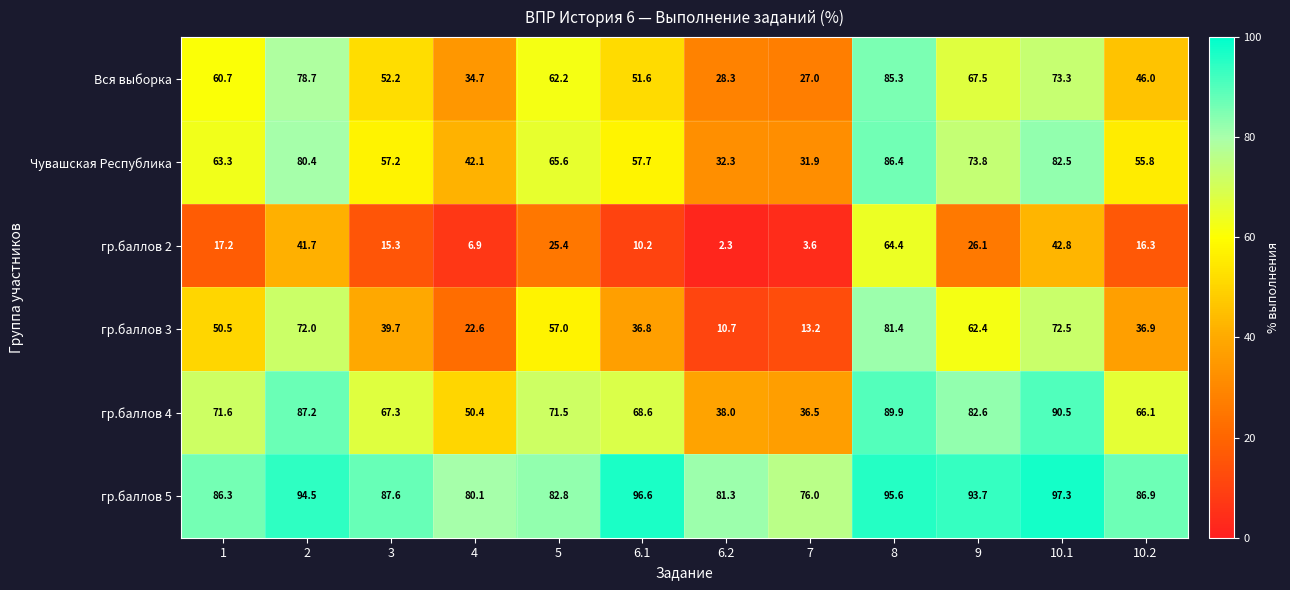

What is the difference between the Вся выборка values at 10.2 and 6.2?

17.7